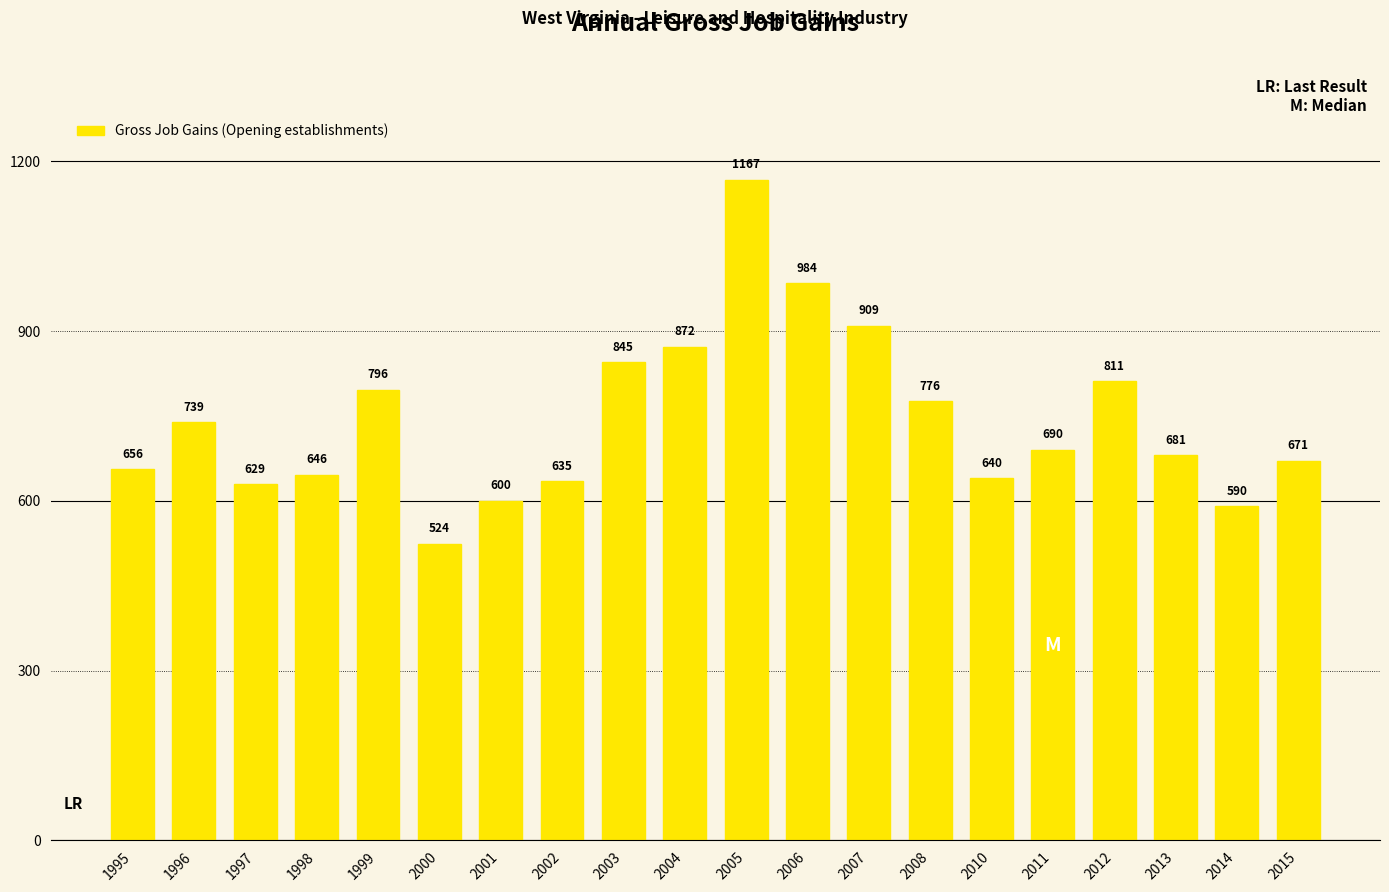

What is the difference between the values at 2004 and 2007?

37